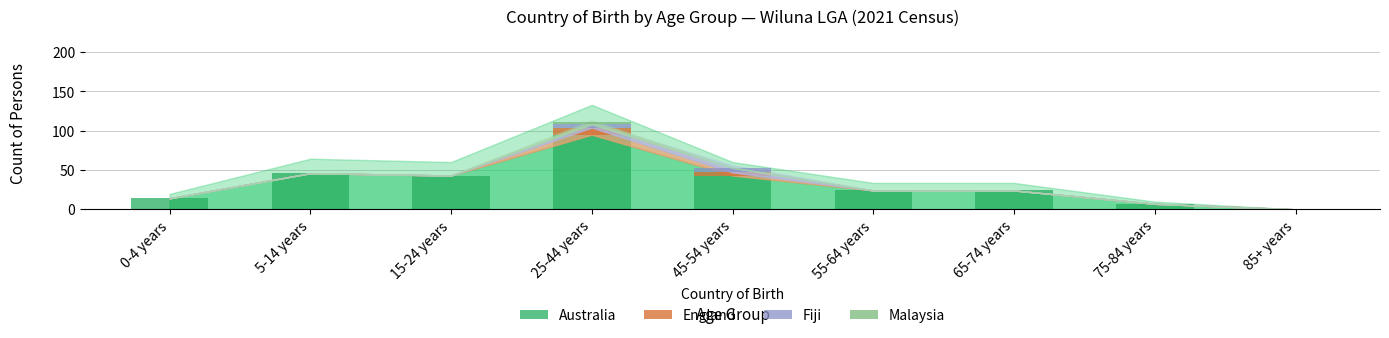

At which label does Australia reach its peak?

25-44 years